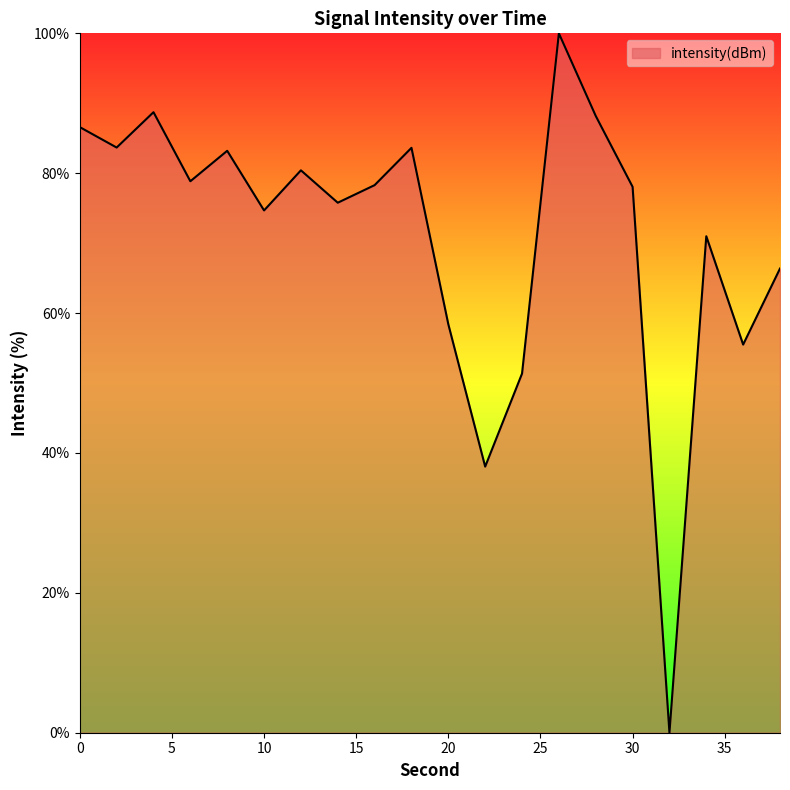

What is the greatest value displayed?

100.0